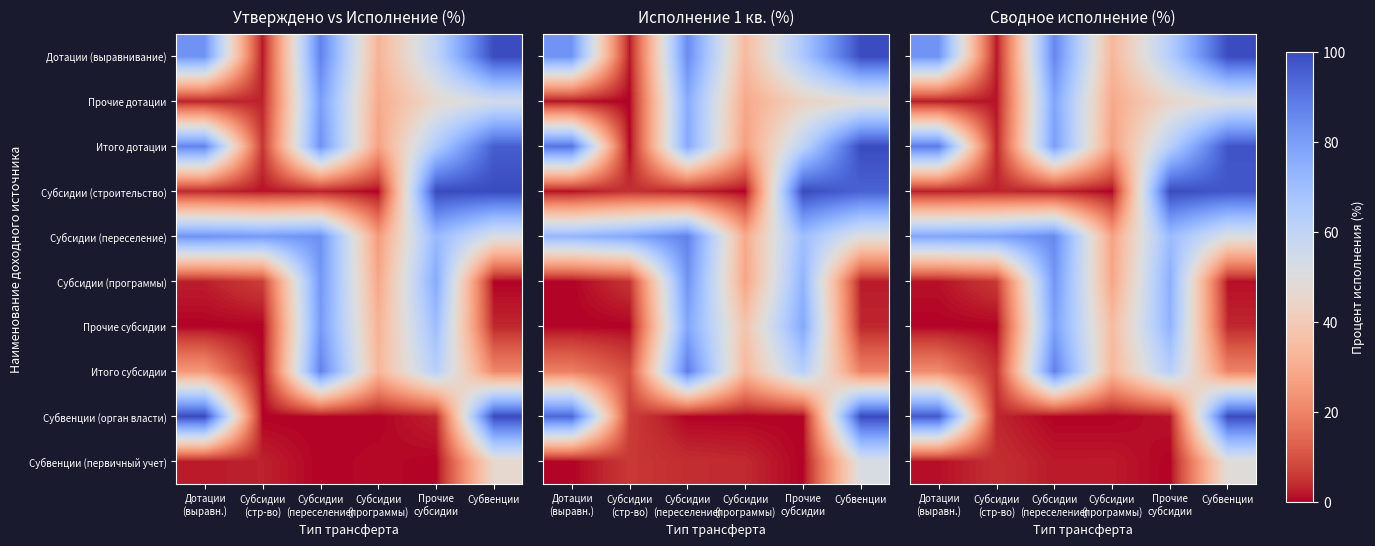

What is the approximate value of Субвенции (первичный учет) at Субсидии (переселение)?

2.1